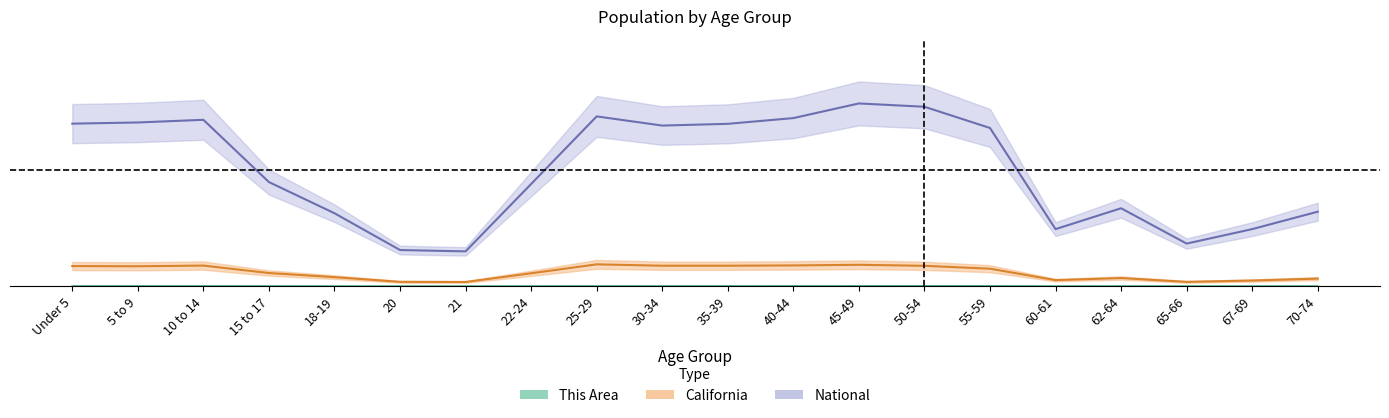

True or false: this_area and california cross at least once.

False